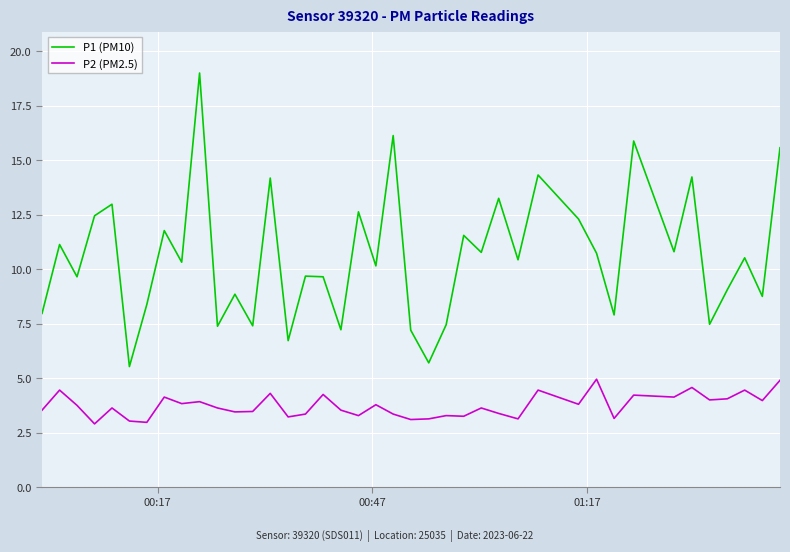

True or false: P2 (PM2.5) and P1 (PM10) intersect in this chart.

False